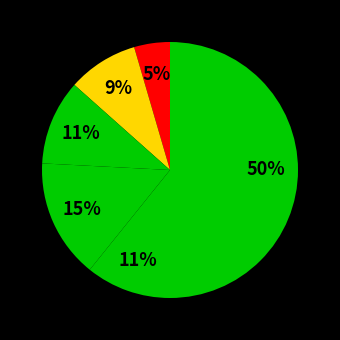

How many slices are in this pie chart?

6